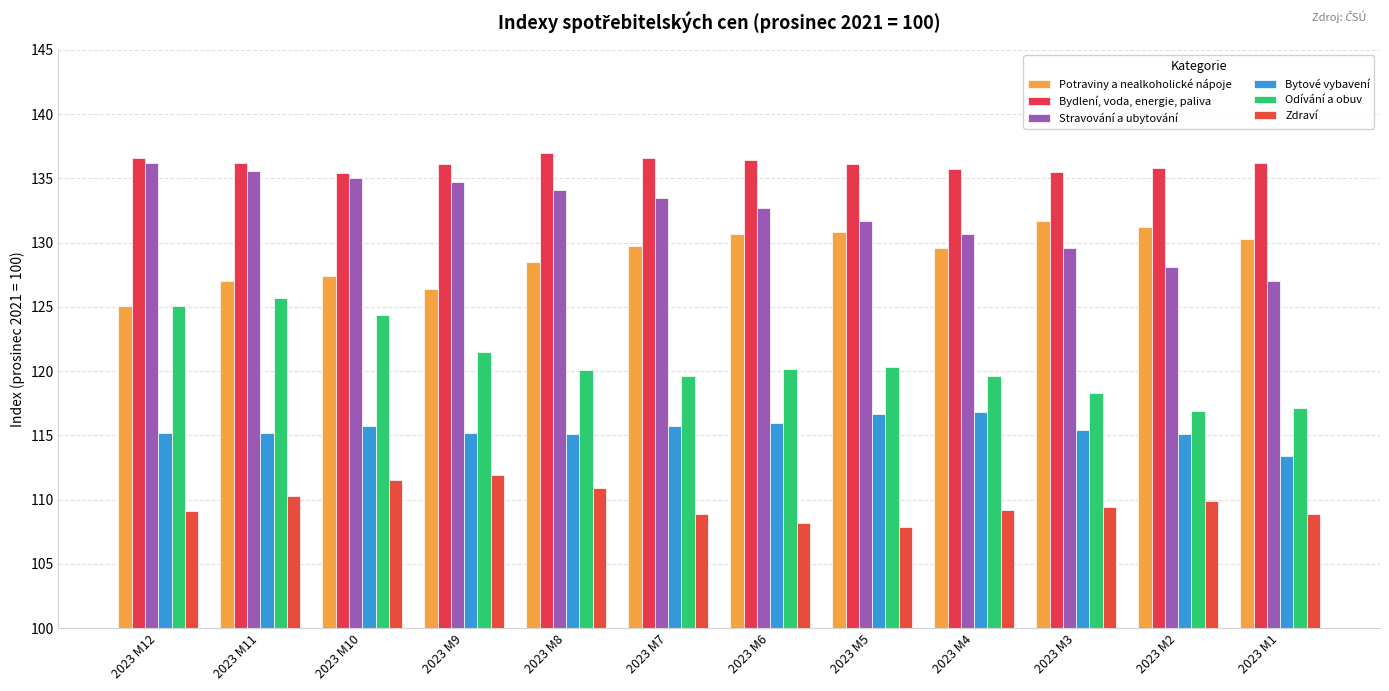

Does the chart contain stacked bars?

No